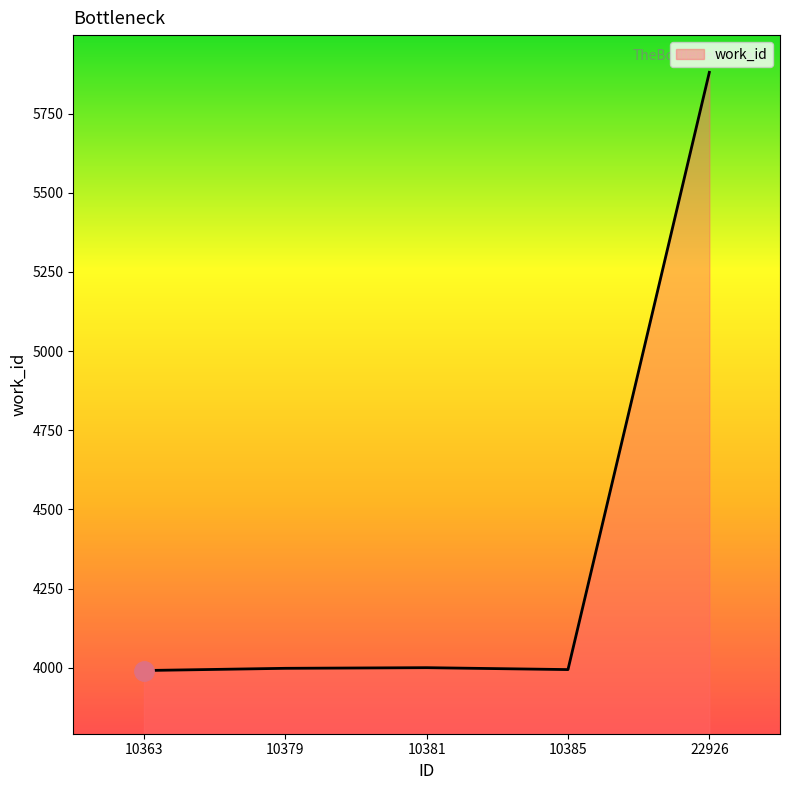

Which category has the highest value across all series?

22926